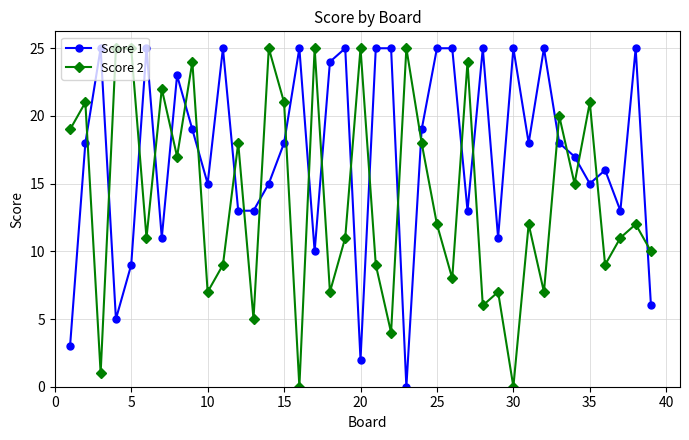

Rank the series by their average value, from lowest to highest.

Score 2, Score 1